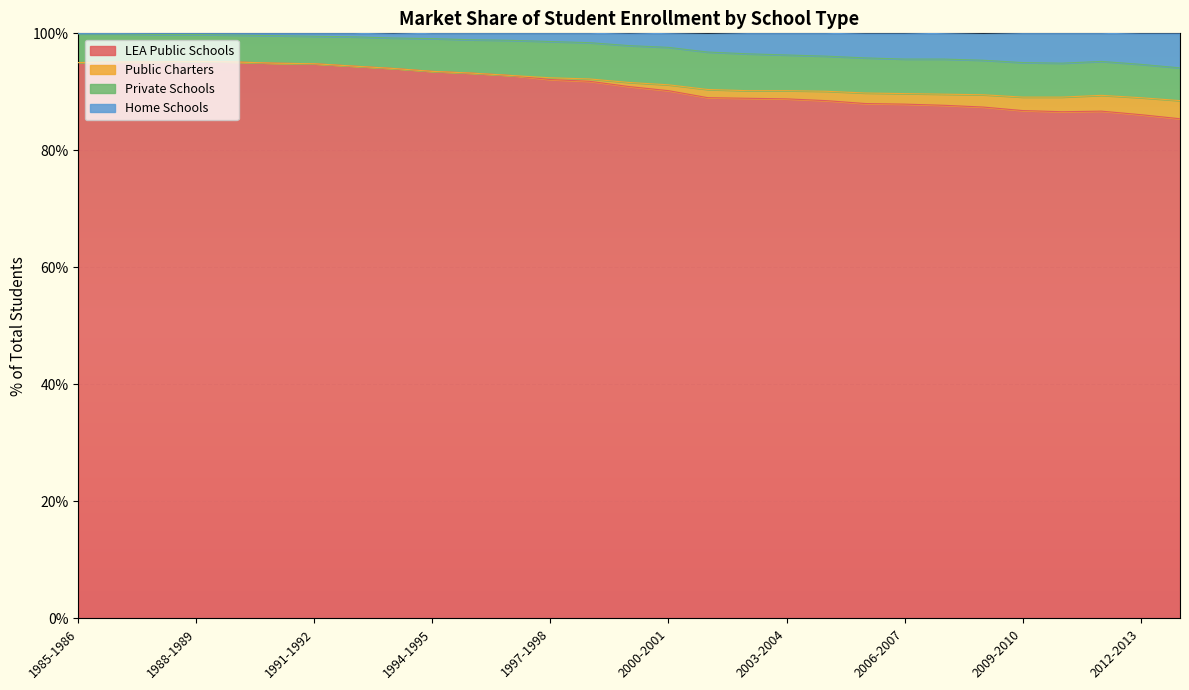

Read the LEA Public Schools value at 2012-2013.

0.9